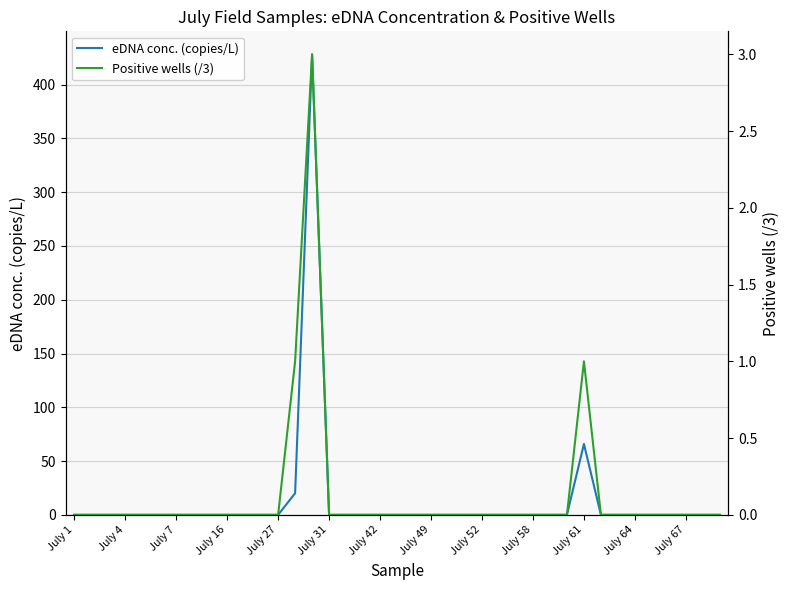

The value of eDNA conc. (copies/L) at July 31 is 0.0. True or false?

True